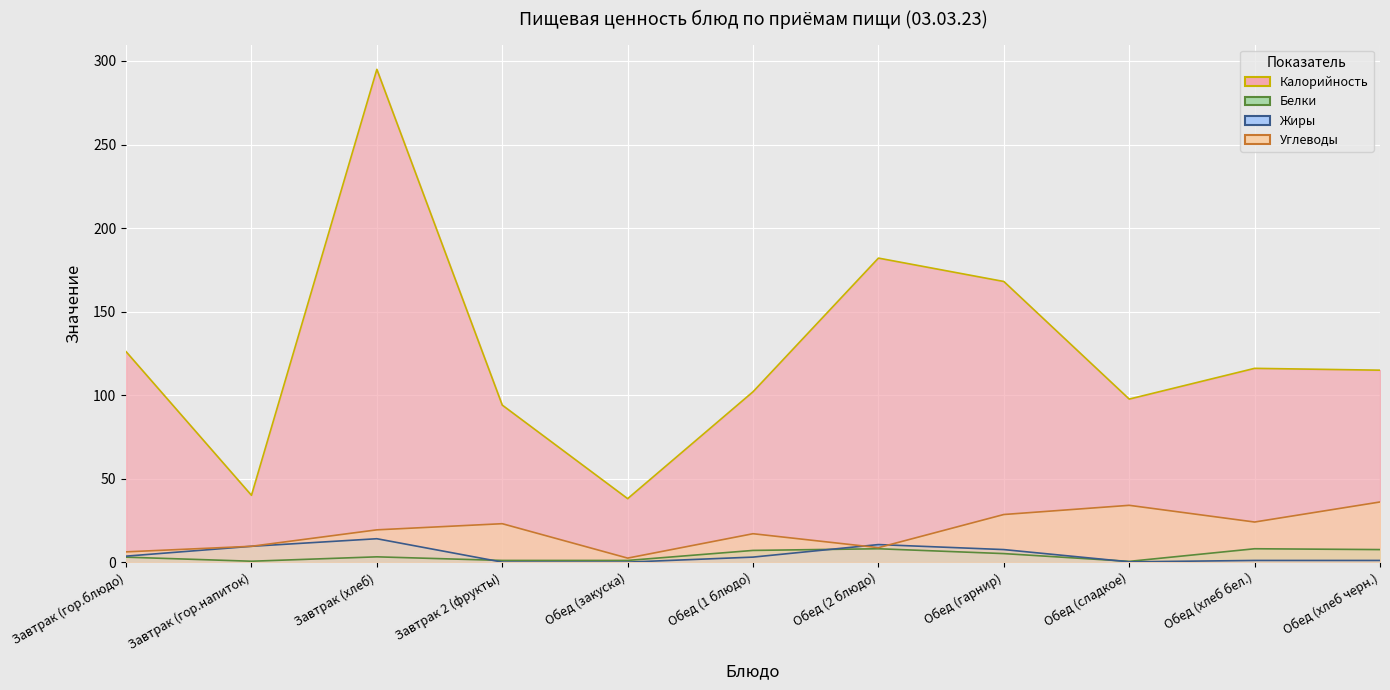

Which series has the largest total across all categories?

Калорийность